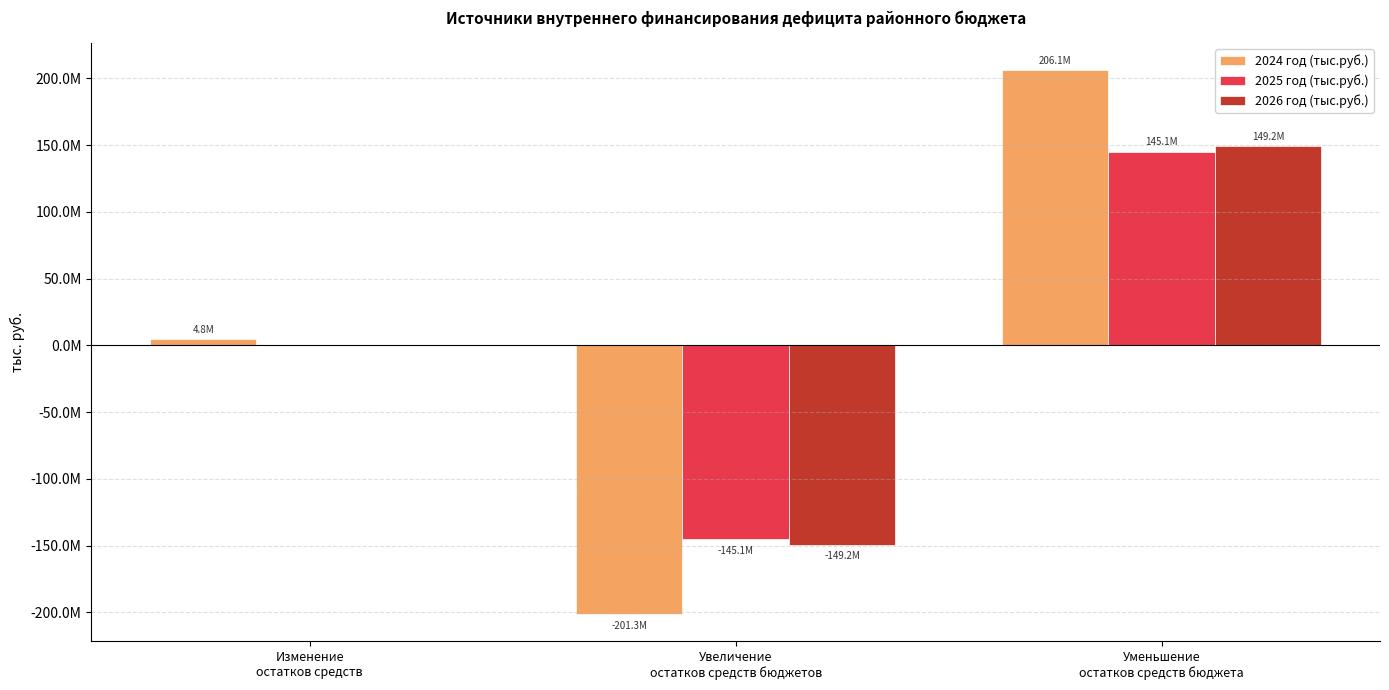

What is the difference between the maximum and minimum values in the 2025 год (тыс.руб.) series?

290191335.0